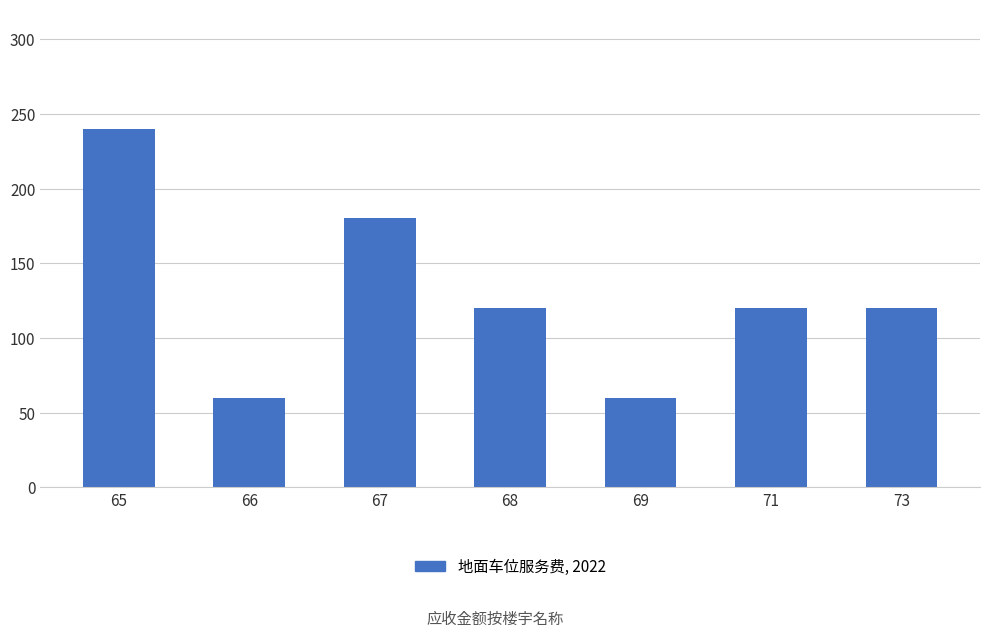

The chart shows a value of 60 at 69. True or false?

True